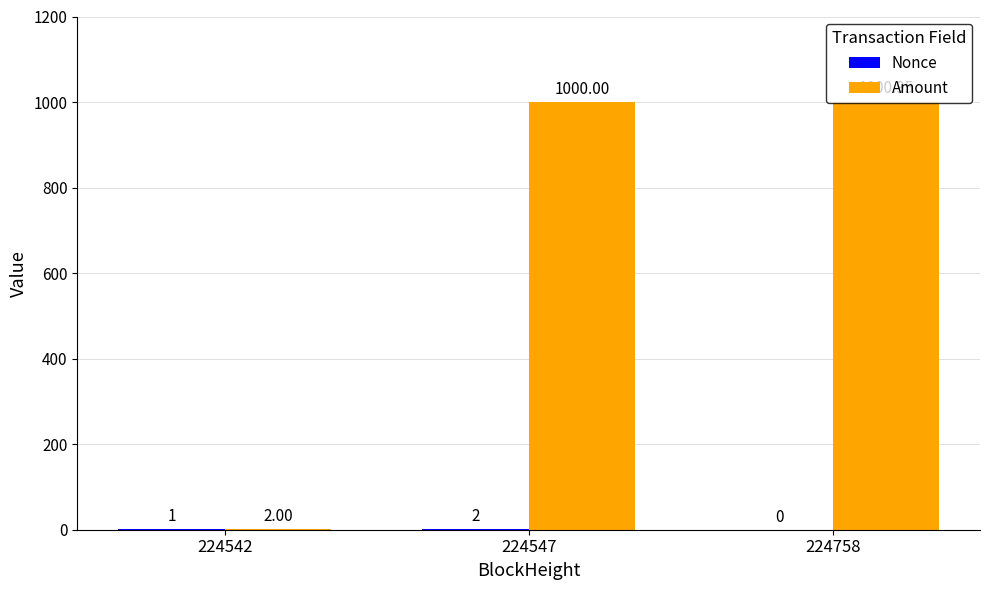

Between 224542 and 224547, which series saw the biggest shift?

Amount